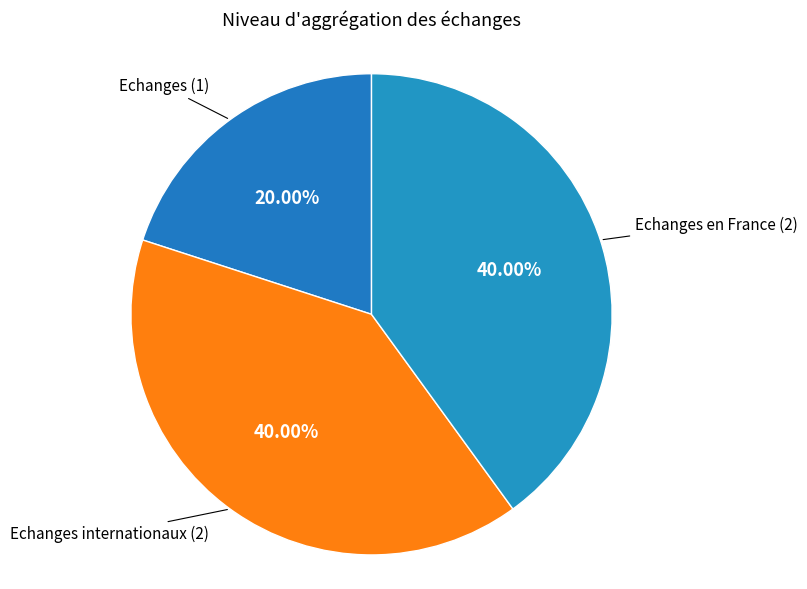

Count the number of slices in the pie.

3